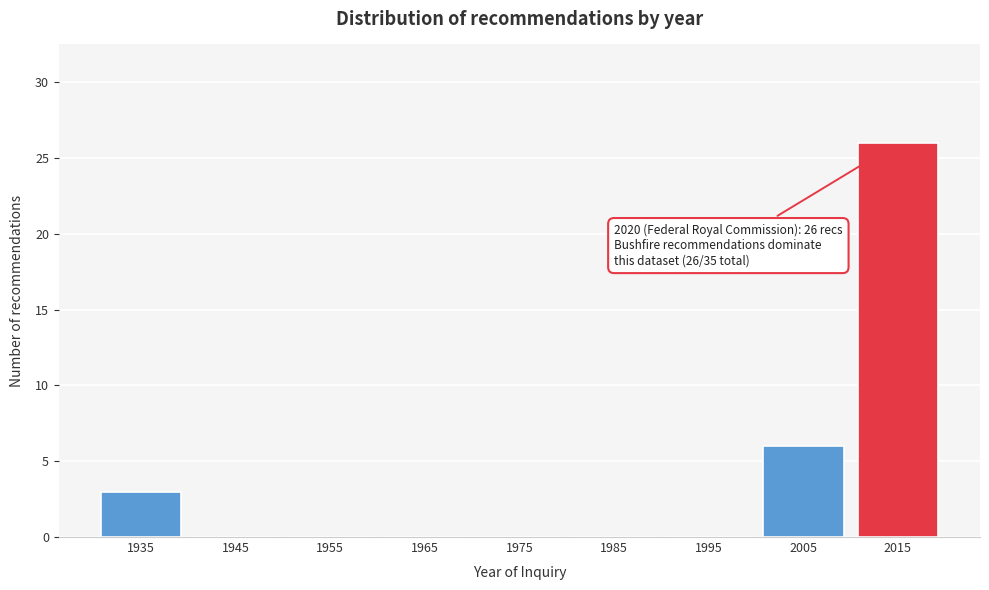

Reading left to right, transcribe all the data shown in this chart.

1935=3	1945=0	1955=0	1965=0	1975=0	1985=0	1995=0	2005=6	2015=26